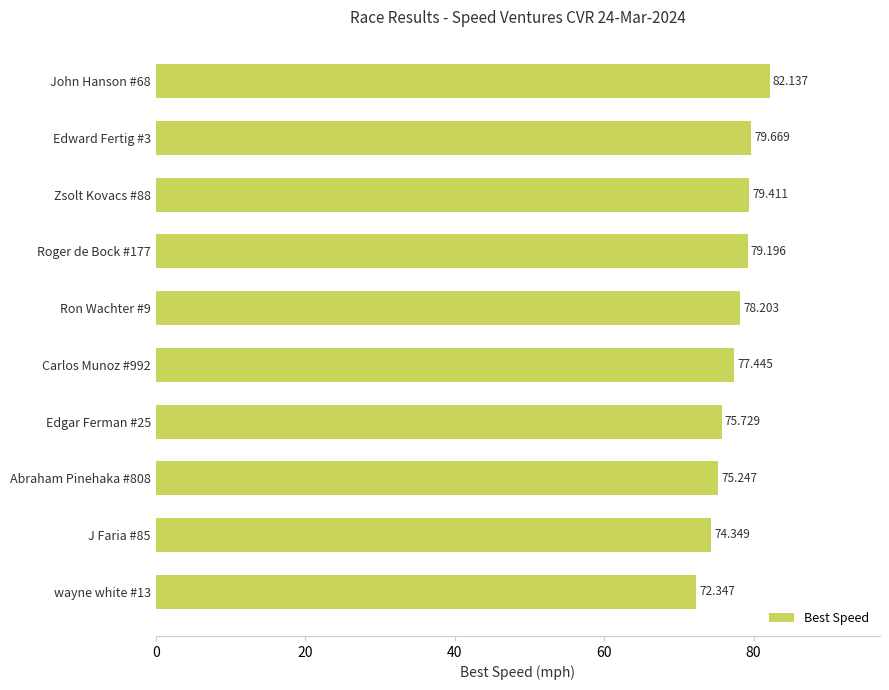

What is the smallest value displayed?

72.3